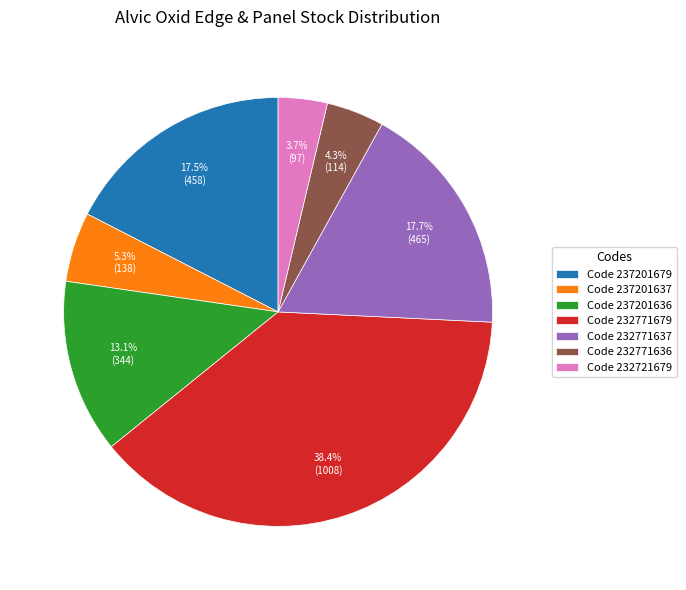

How many slices are in this pie chart?

7